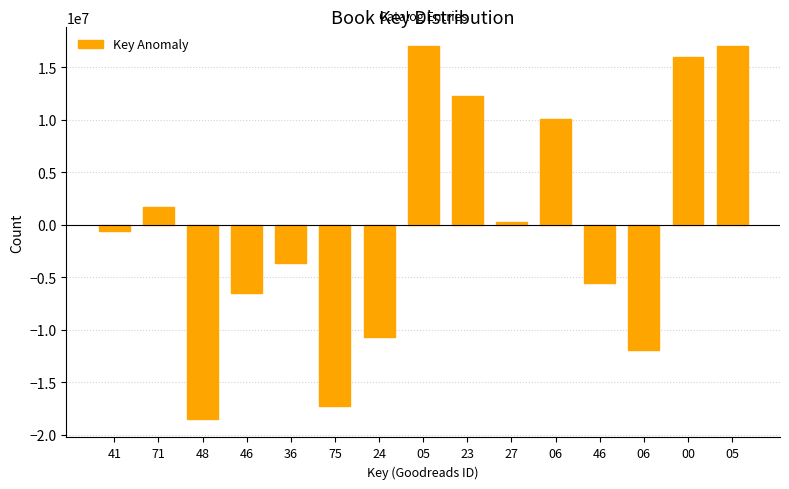

How many bars are there in total?

15